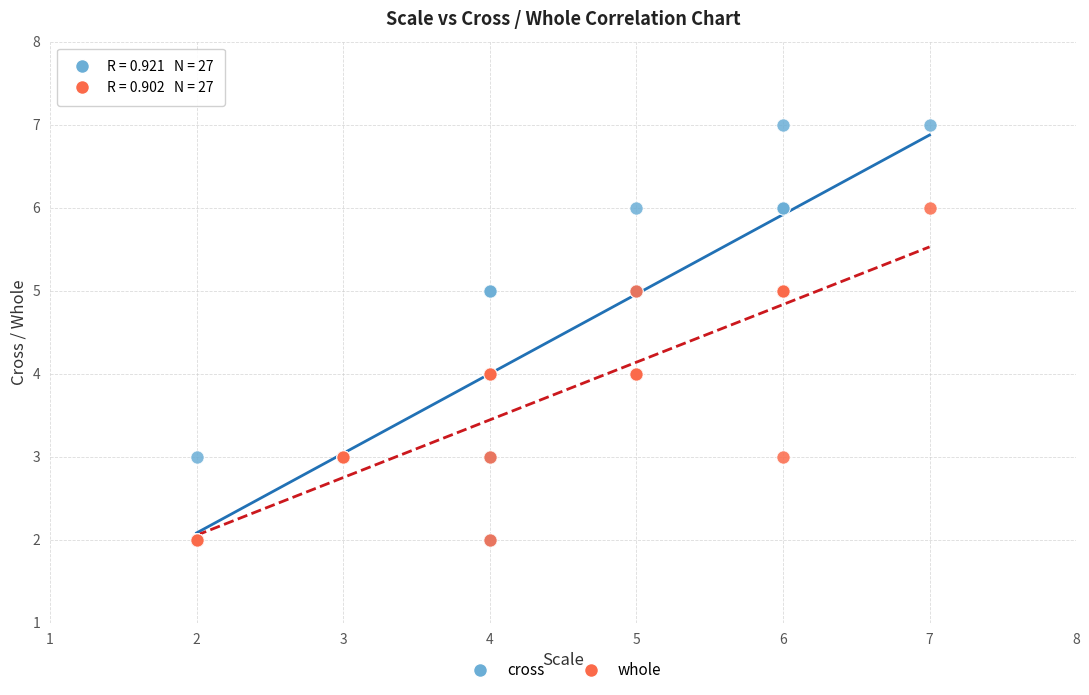

What are all the series names shown in the legend?

cross, whole